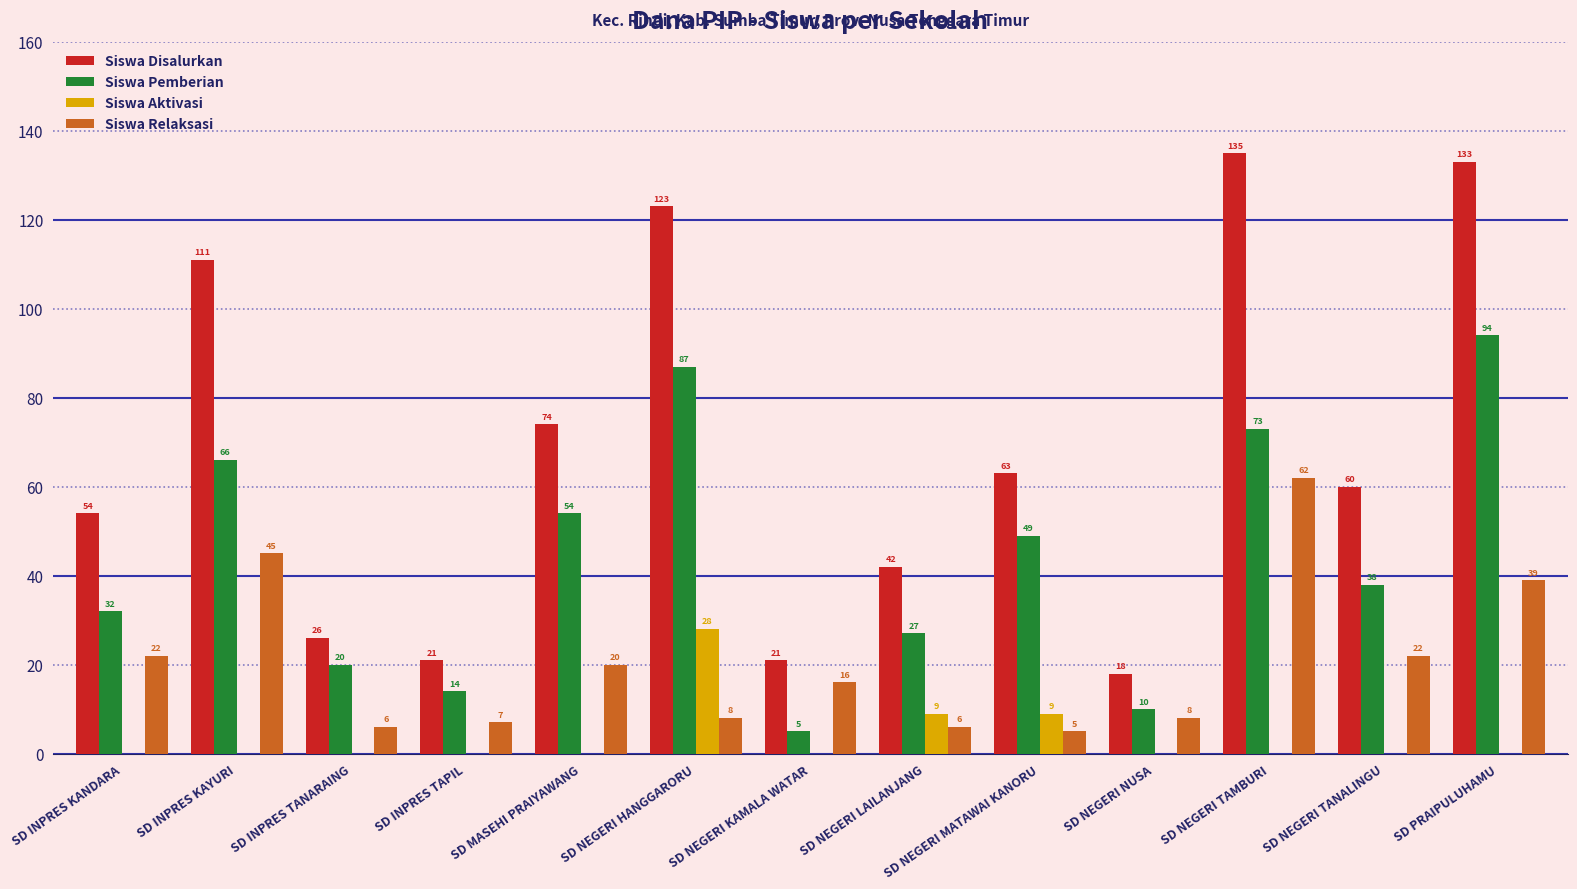

What is the greatest value displayed?

135